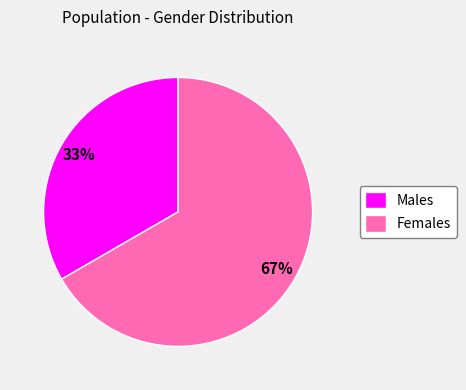

Combined, do Males and Females account for over 50%?

Yes